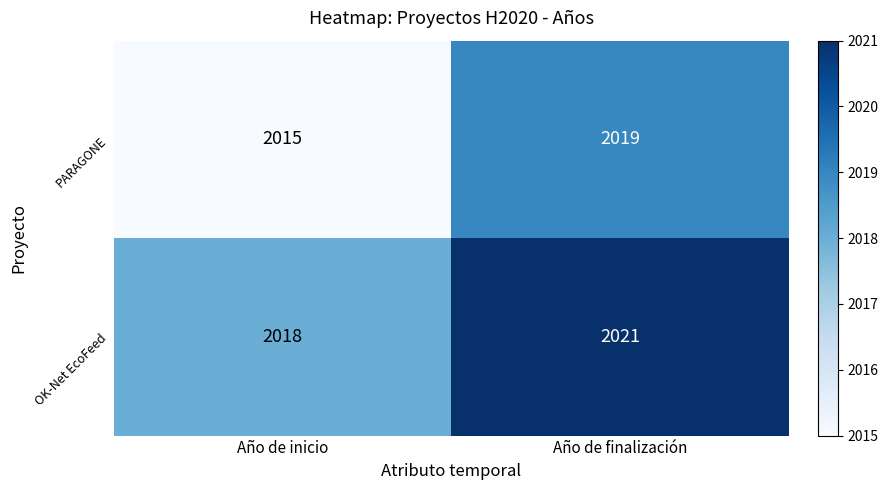

What is the spread (max minus min) of values at Año de finalización?

2